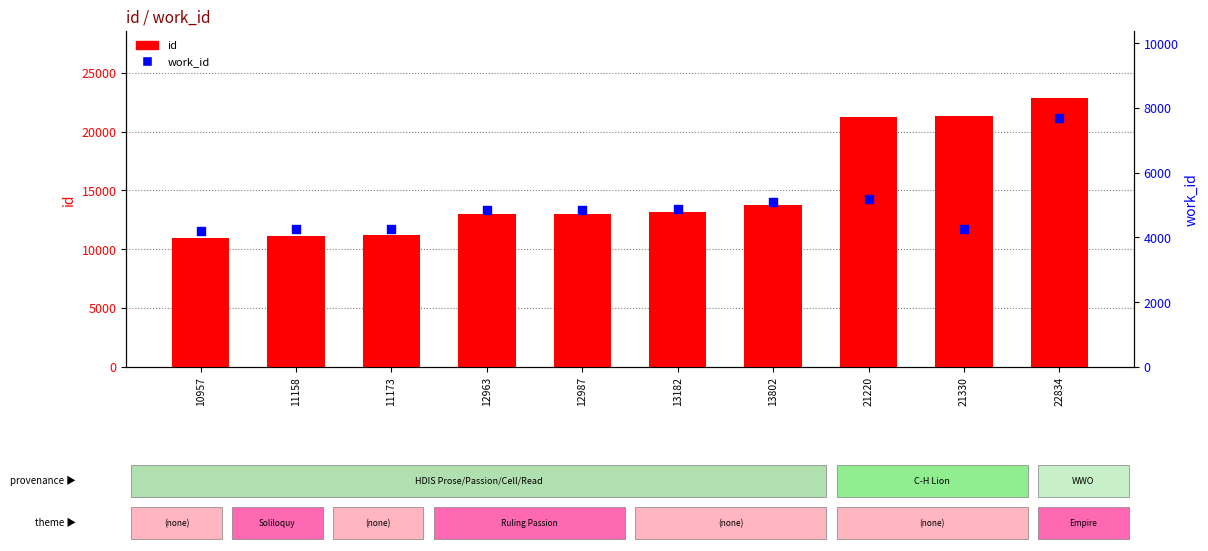

At which category is the sum across all series the highest?

22834